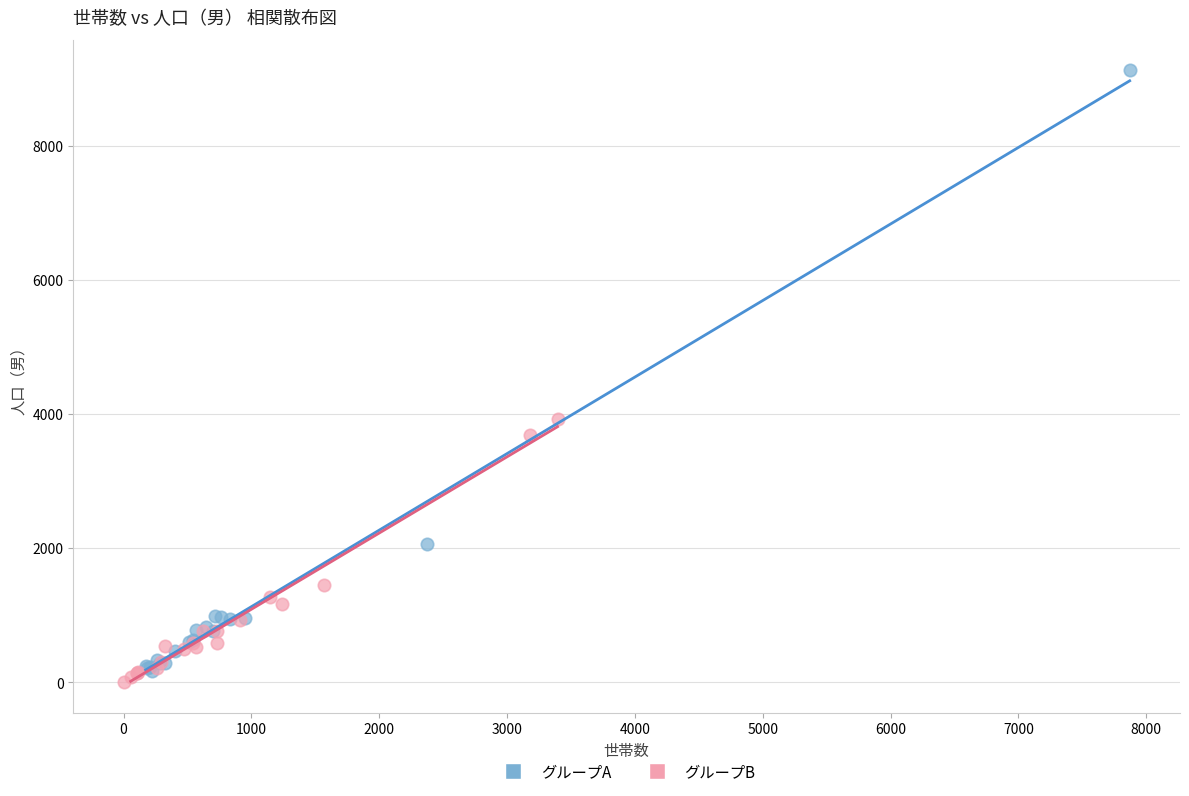

Which series contains the highest Y value?

グループA